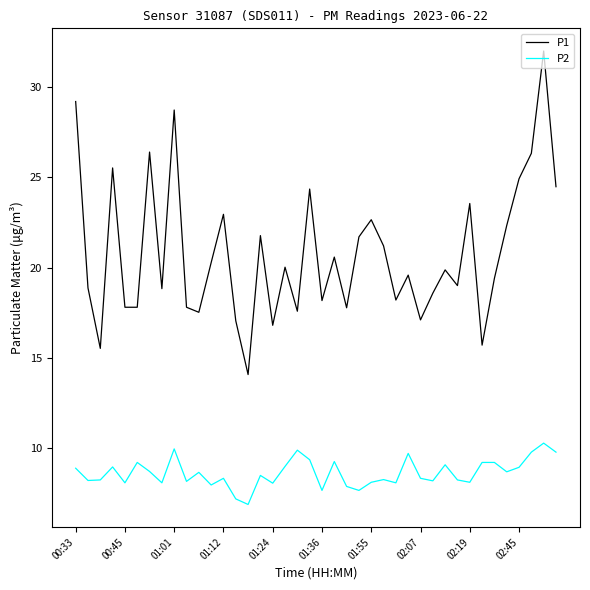

Which series has the largest range (max minus min)?

P1